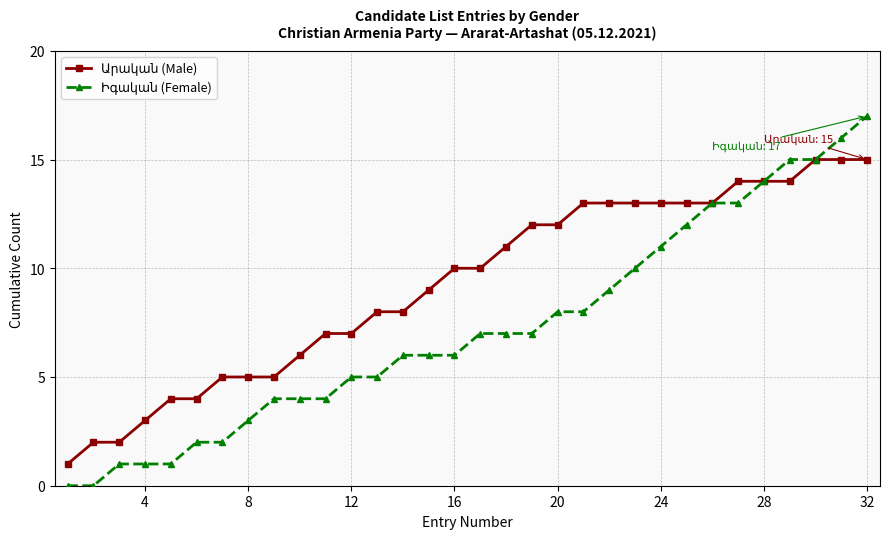

What is the greatest value displayed?

17